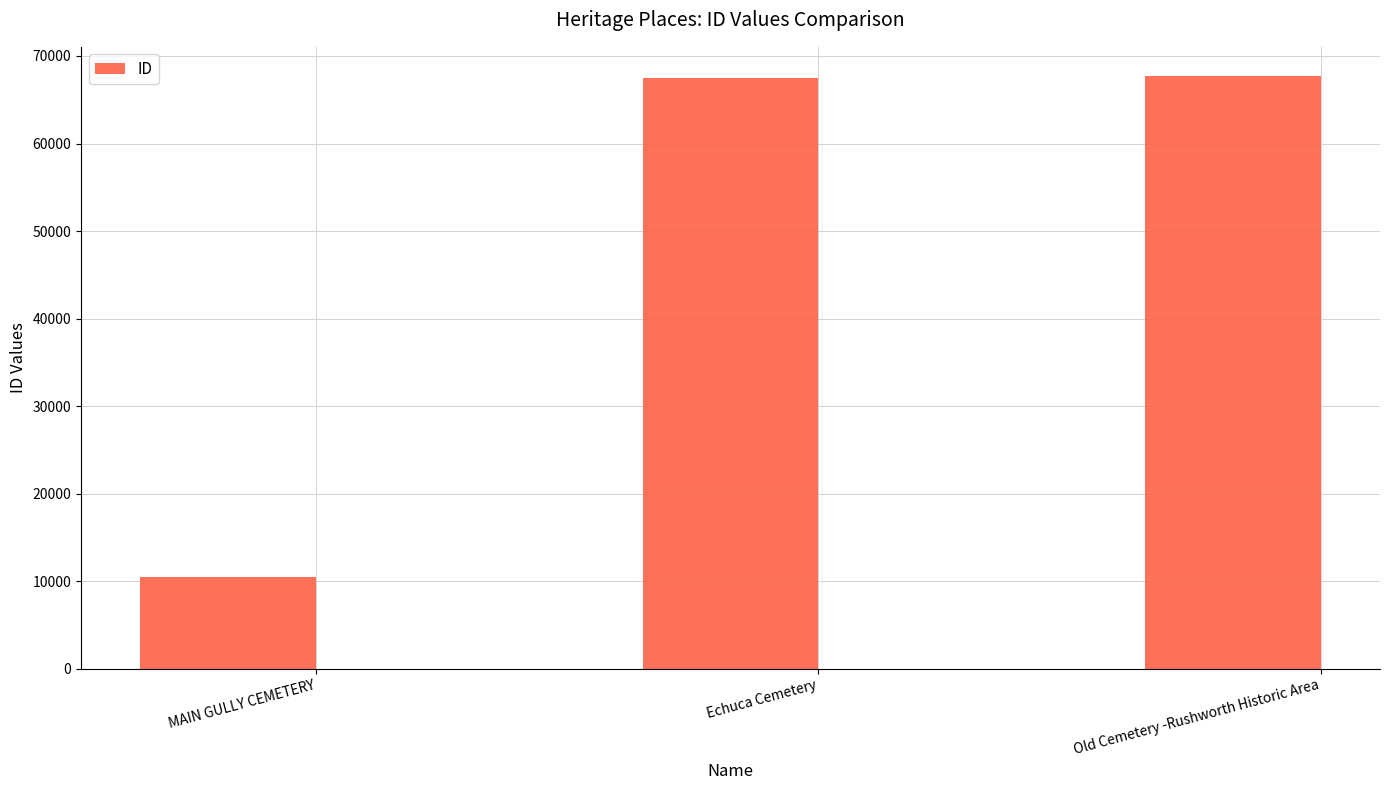

Which label corresponds to the smallest value in the chart?

MAIN GULLY CEMETERY